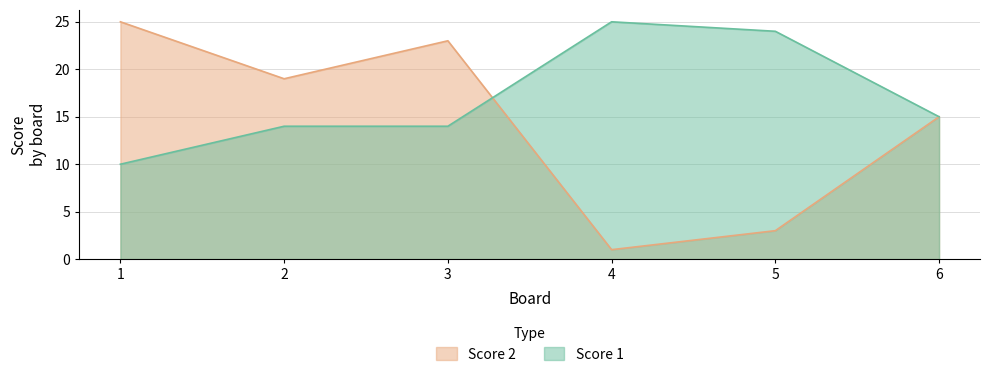

Between 4 and 2, which is larger?

4